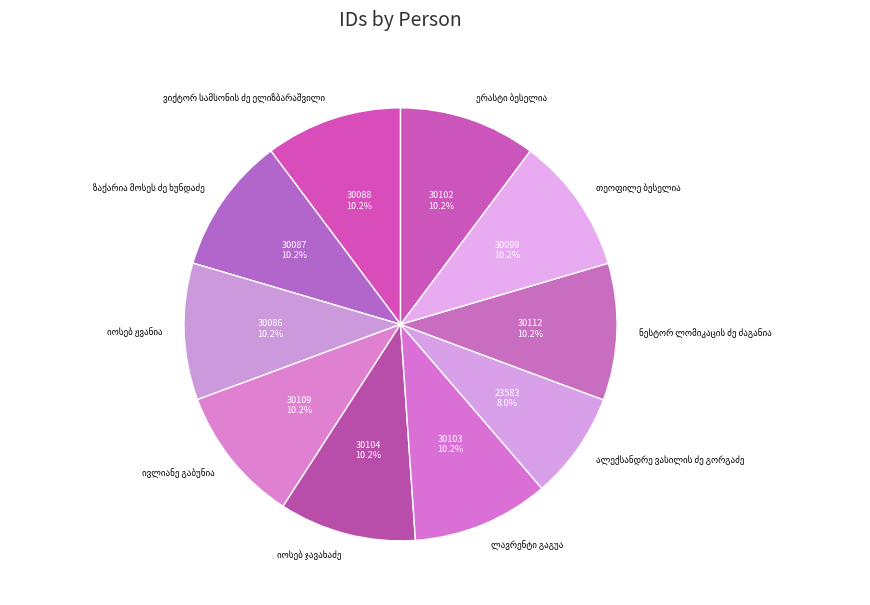

Is there a majority slice in this chart?

No